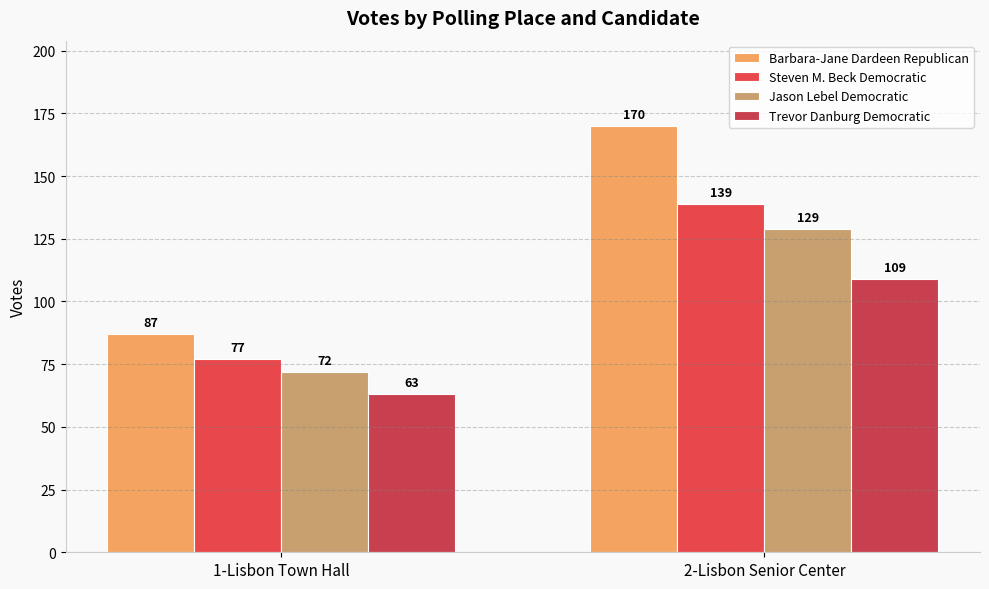

The value of Steven M. Beck Democratic at 2-Lisbon Senior Center is 52. True or false?

False